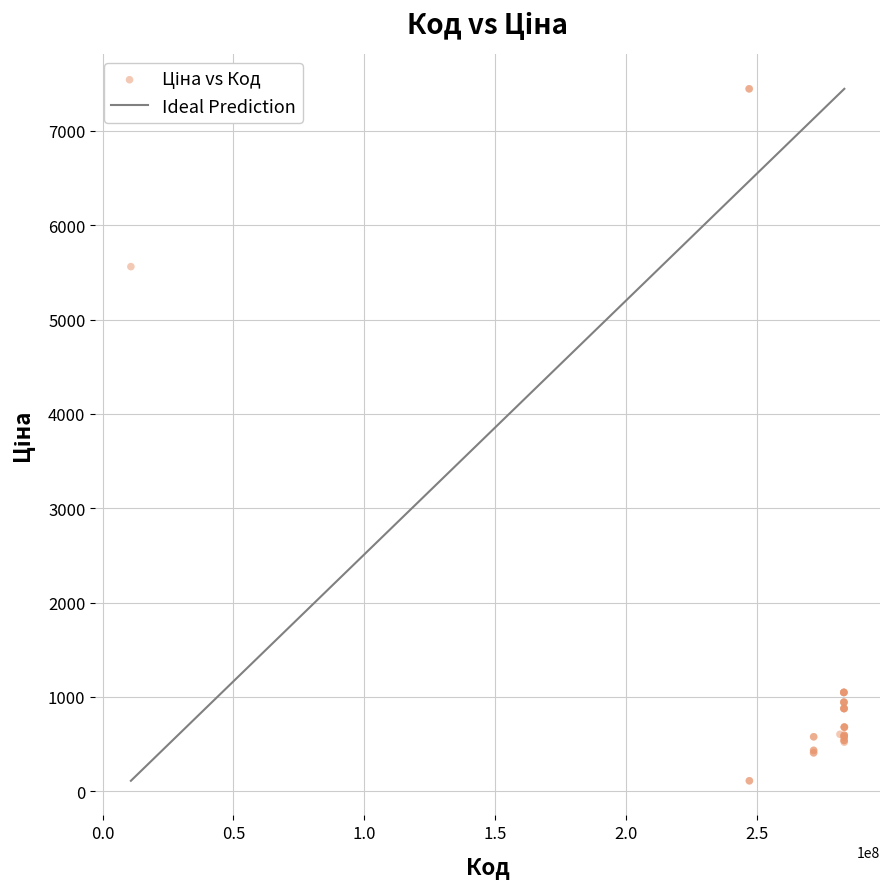

What Y value in the scatter plot is closest to 3778?

5560.3